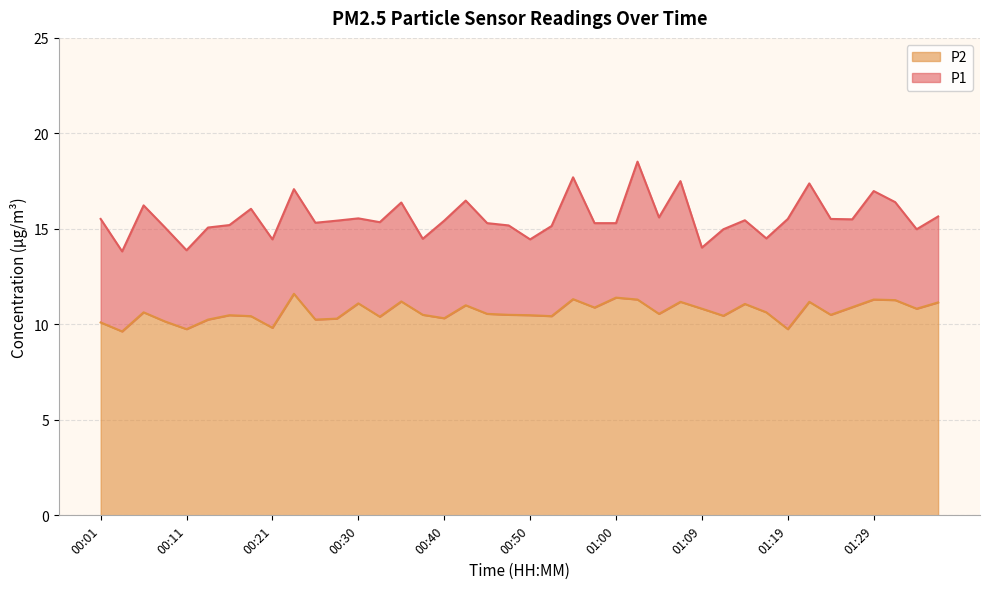

Which series has the largest total across all categories?

P1